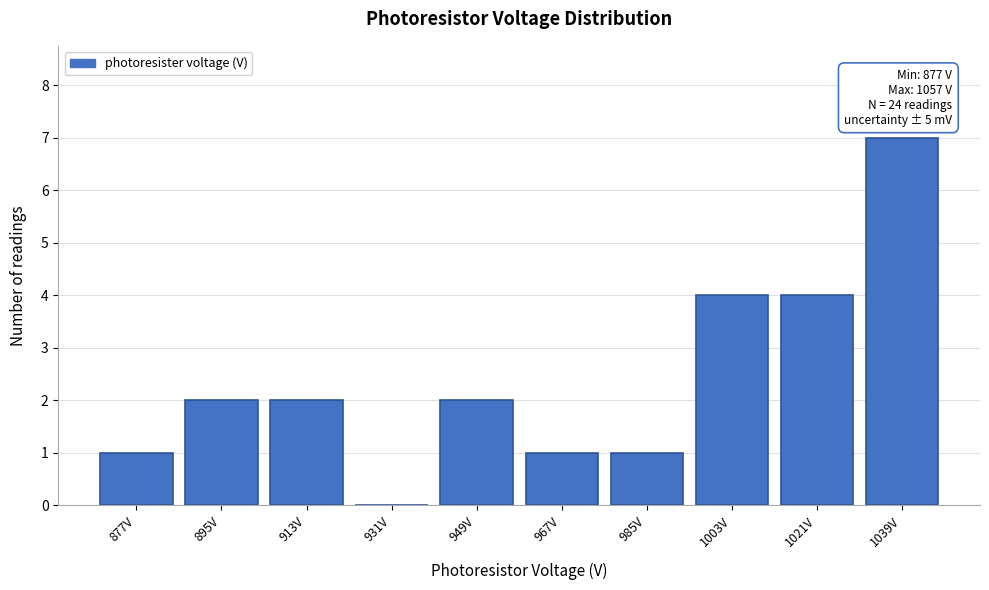

Reading left to right, transcribe all the data shown in this chart.

877V=1	895V=2	913V=2	931V=0	949V=2	967V=1	985V=1	1003V=4	1021V=4	1039V=7